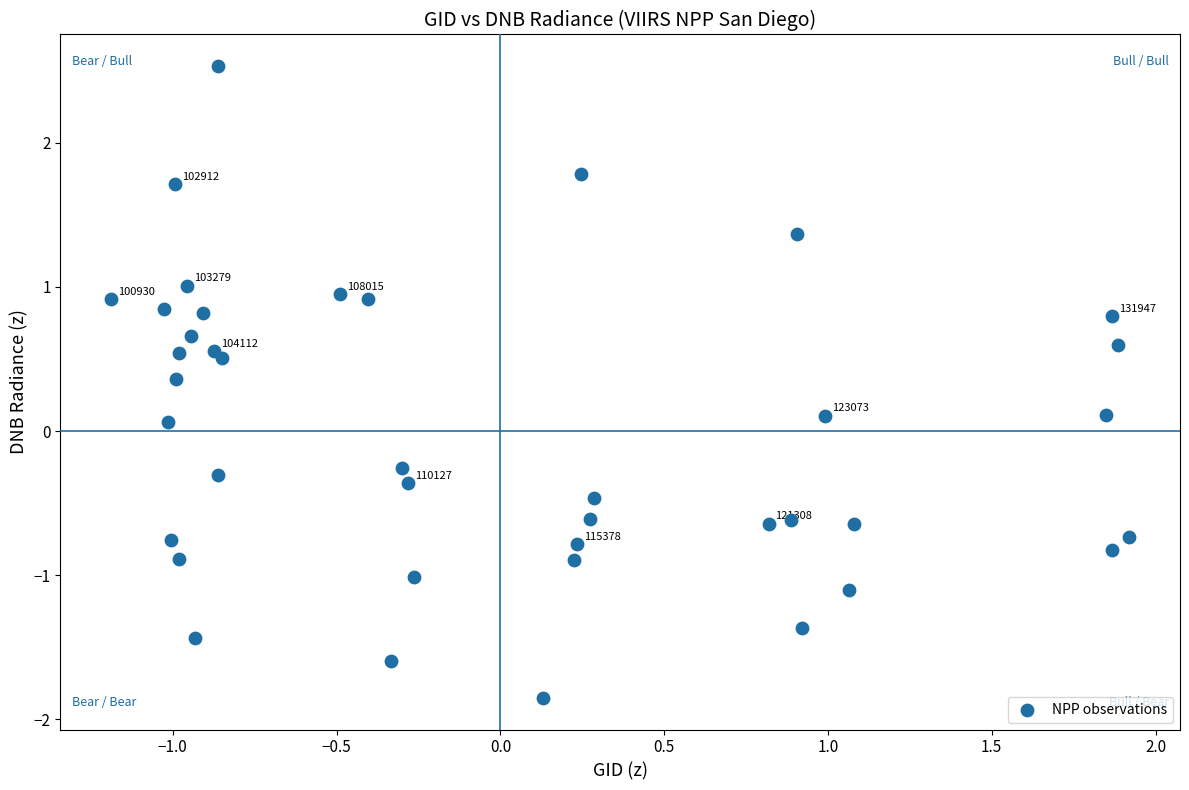

What is the range of X values (max minus min)?

3.1